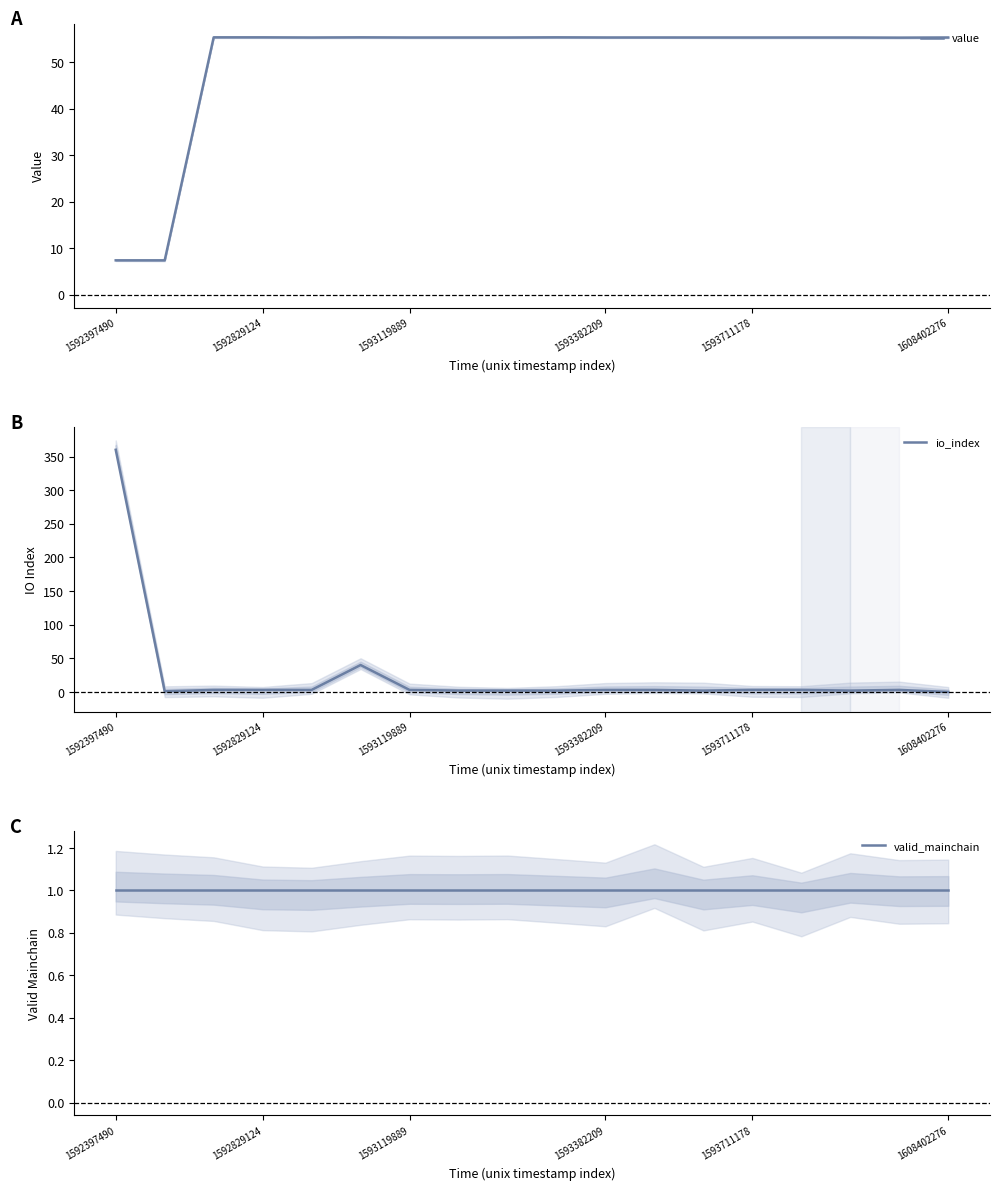

Which series has the largest range (max minus min)?

io_index